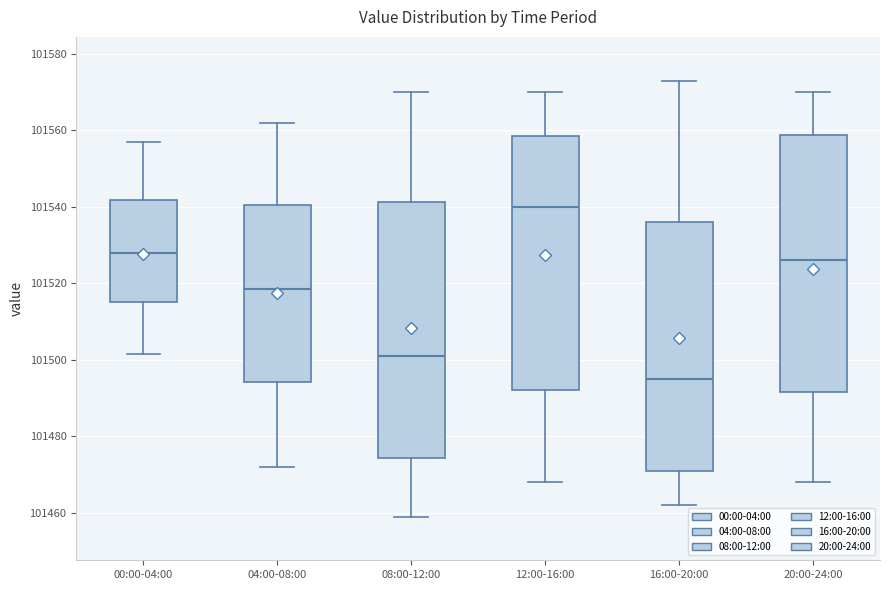

Reading left to right, transcribe this box plot: for each box, give where its median line is, the range the box spans, and where its two whiskers end, as read against the y-axis. The values are not printed on the chart, so give them approximately, as read against the axis.

00:00-04:00: median 101528, box 101516 to 101542, whiskers 101502 to 101556
04:00-08:00: median 101518, box 101494 to 101540, whiskers 101472 to 101562
08:00-12:00: median 101502, box 101474 to 101542, whiskers 101460 to 101570
12:00-16:00: median 101540, box 101492 to 101558, whiskers 101468 to 101570
16:00-20:00: median 101496, box 101472 to 101536, whiskers 101462 to 101574
20:00-24:00: median 101526, box 101492 to 101558, whiskers 101468 to 101570